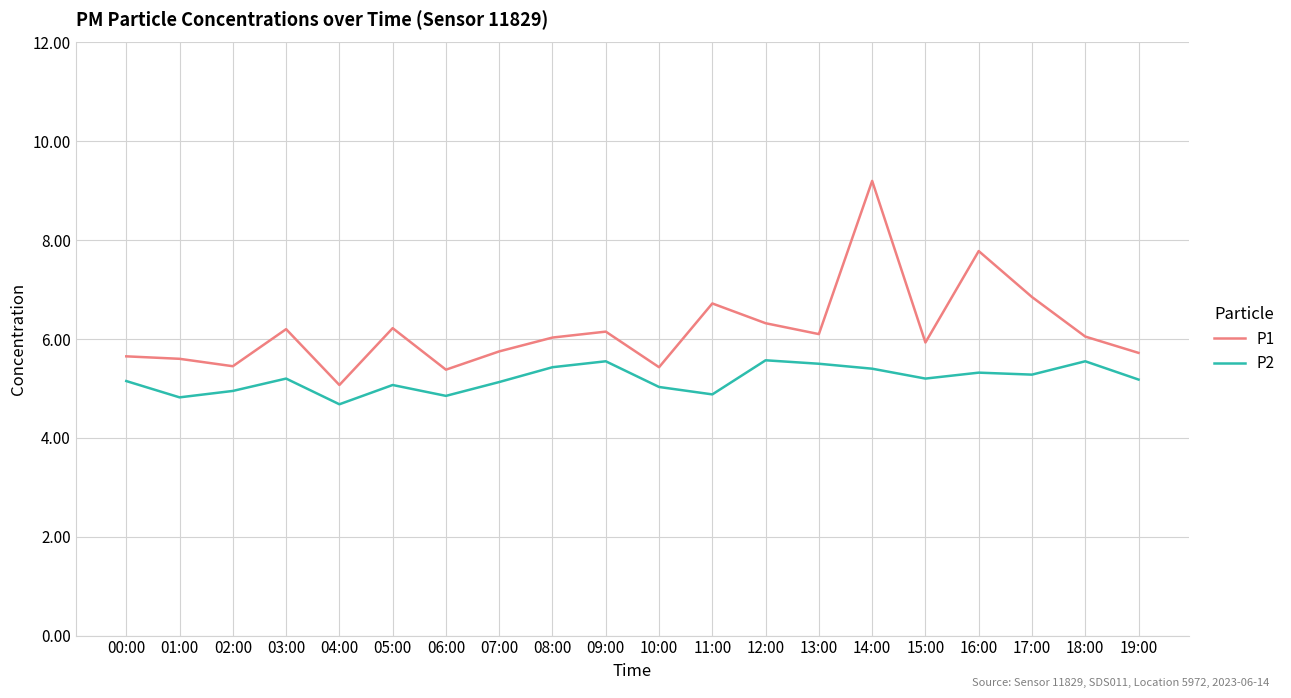

Which label corresponds to the largest value in the chart?

14:00